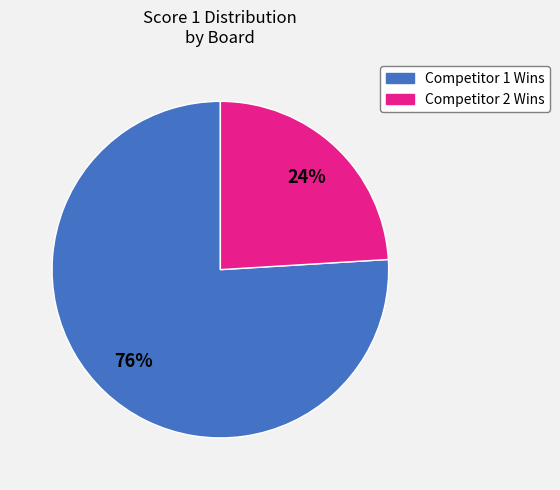

What is the ratio of the value at Competitor 2 Wins to the value at Competitor 1 Wins?

0.3